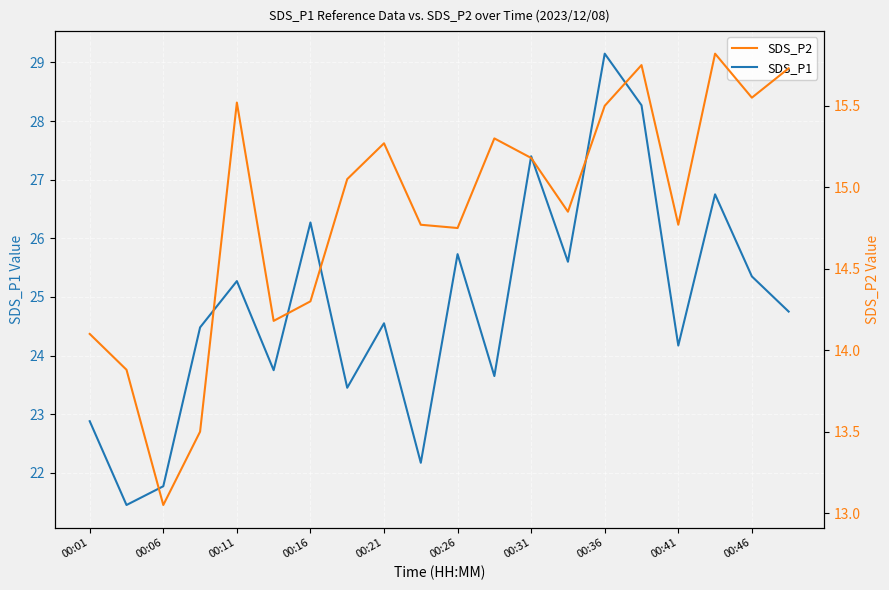

Is it true that SDS_P1 equals 13.4 at 00:16?

False